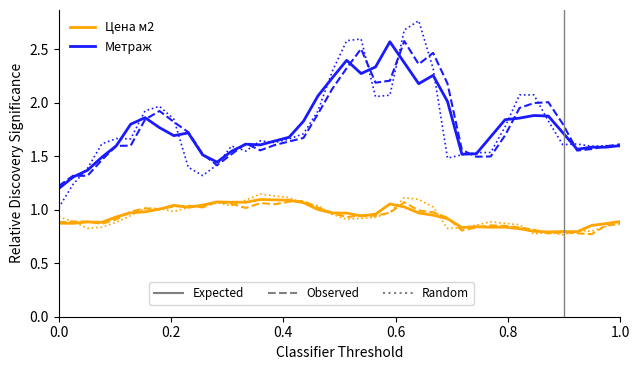

How many series are shown in this chart?

2